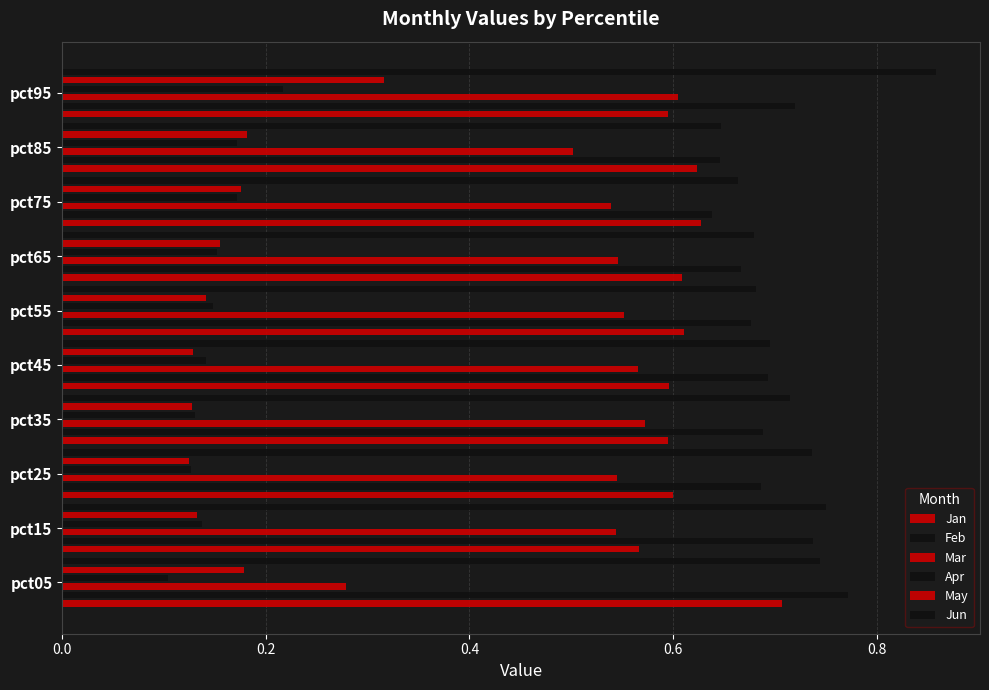

Reading left to right, extract all data points from this chart.

Jan: 0.7	0.6	0.6	0.6	0.6	0.6	0.6	0.6	0.6	0.6
Feb: 0.8	0.7	0.7	0.7	0.7	0.7	0.7	0.6	0.6	0.7
Mar: 0.3	0.5	0.5	0.6	0.6	0.6	0.5	0.5	0.5	0.6
Apr: 0.1	0.1	0.1	0.1	0.1	0.1	0.2	0.2	0.2	0.2
May: 0.2	0.1	0.1	0.1	0.1	0.1	0.2	0.2	0.2	0.3
Jun: 0.7	0.8	0.7	0.7	0.7	0.7	0.7	0.7	0.6	0.9